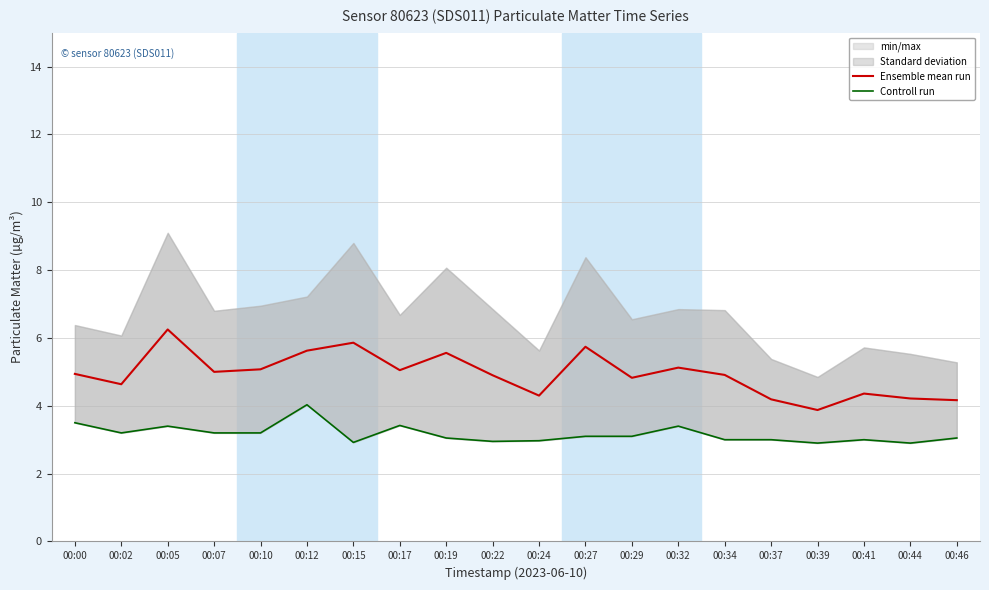

True or false: Controll run and Ensemble mean run cross at least once.

False